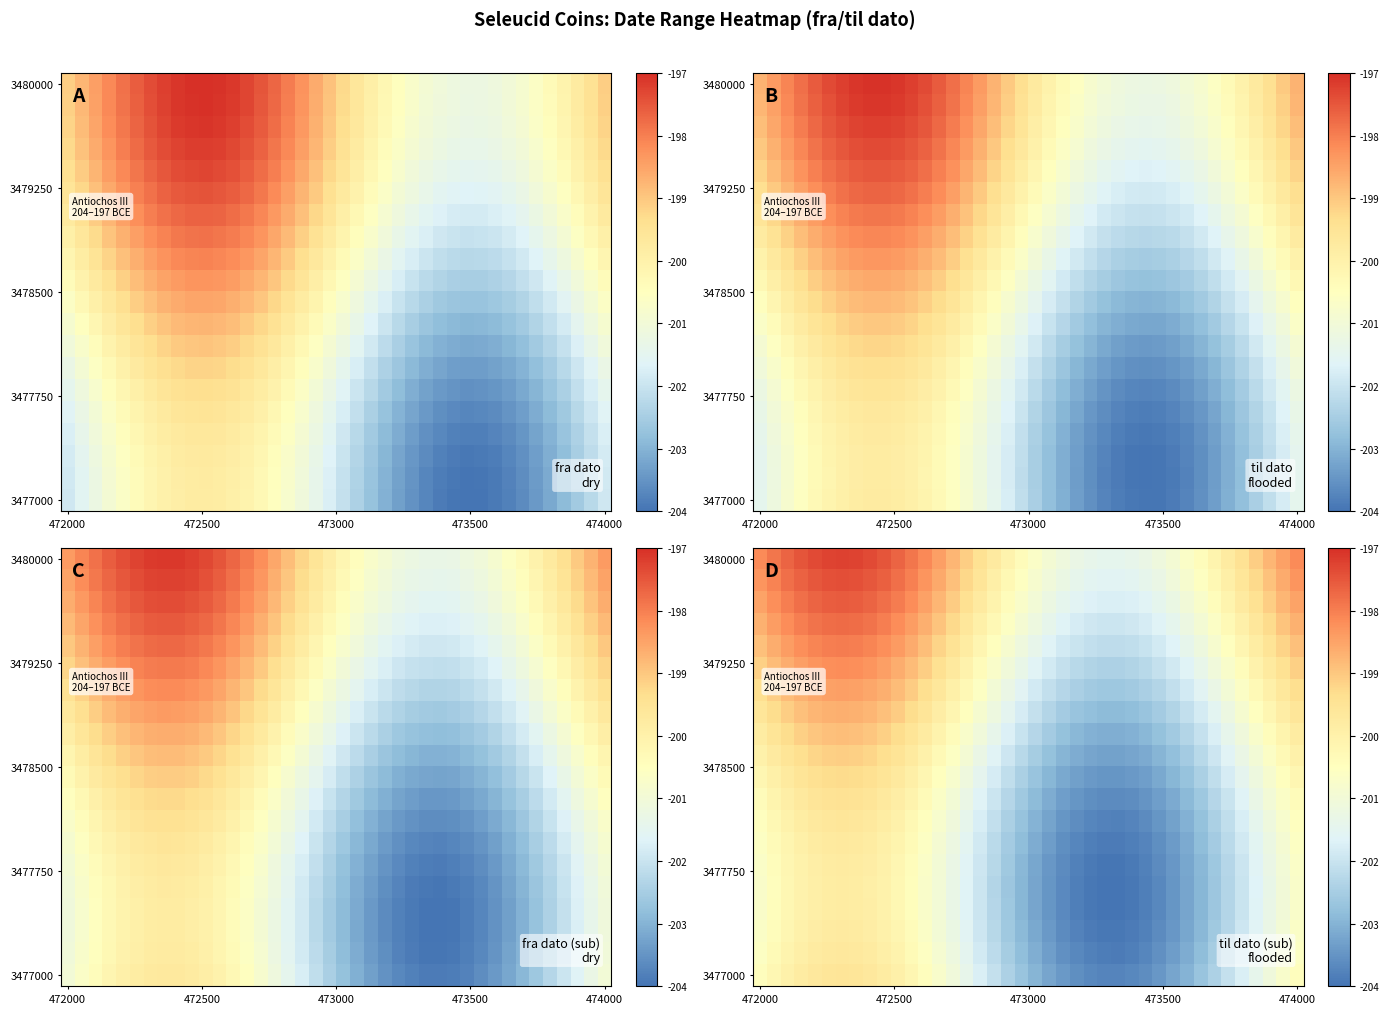

What is the greatest value displayed?

-197.2